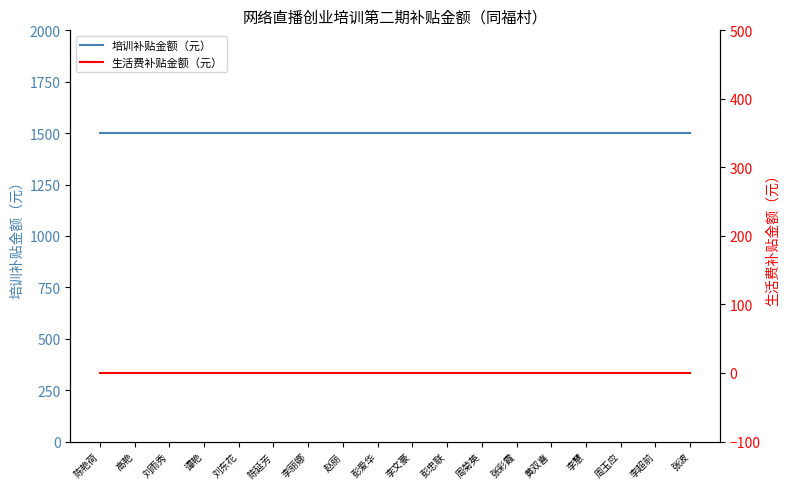

Which label corresponds to the largest value in the chart?

陈艳荷